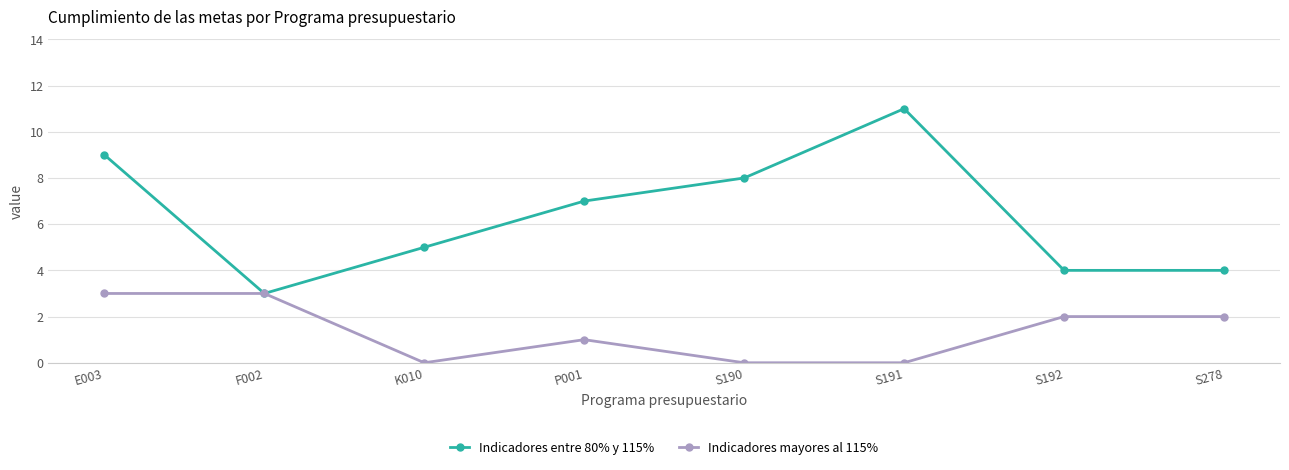

What is the sum of all Indicadores entre 80% y 115% values?

51